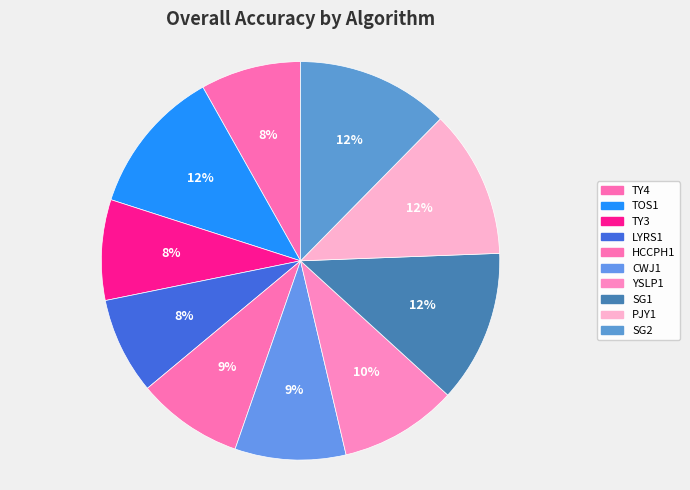

What percentage is NOT represented by TOS1?

88.1%